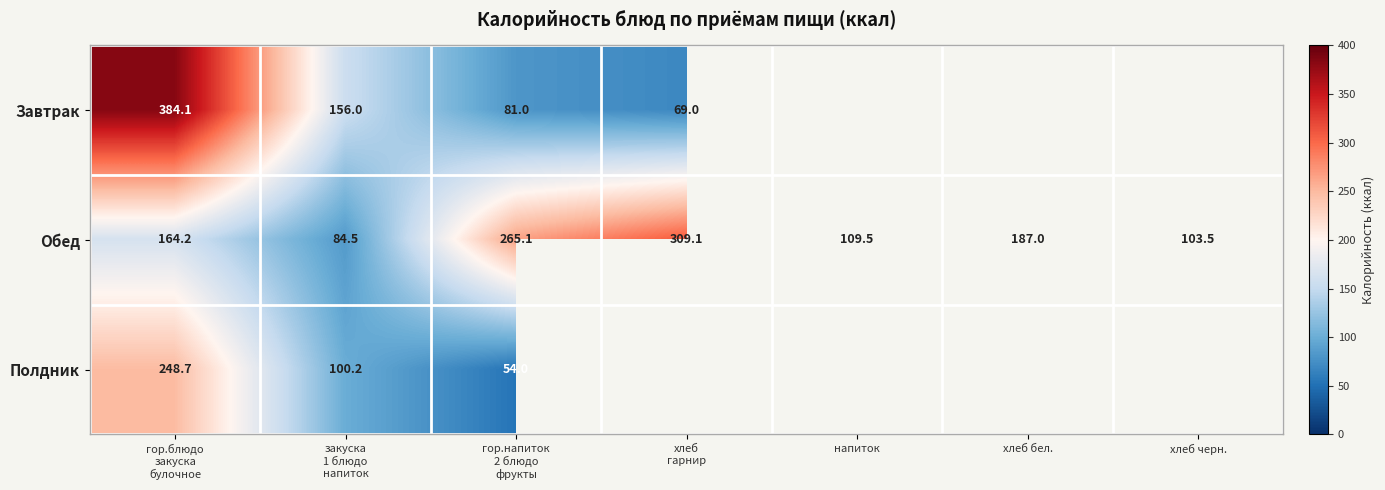

What is the average value of the Обед series?

174.7